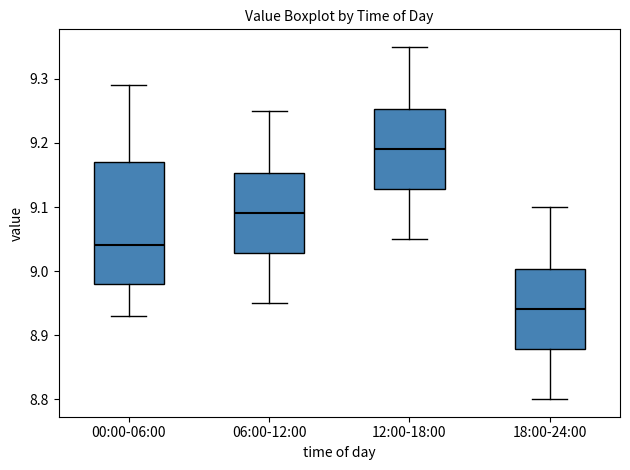

Which box's median line is the lowest?

18:00-24:00